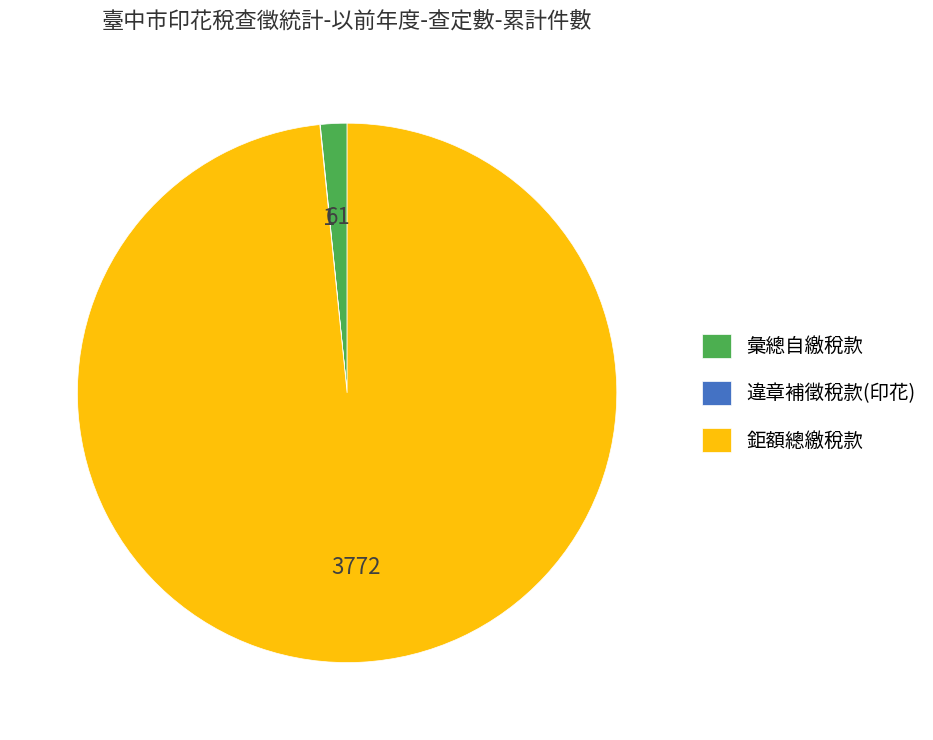

What is the largest slice in the pie chart?

鉅額總繳稅款